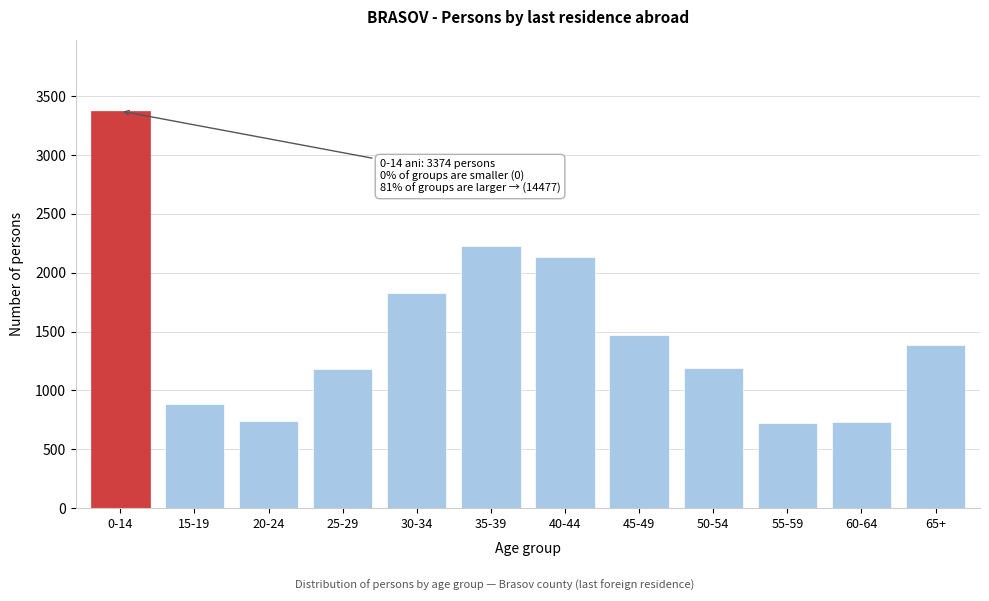

What is the greatest value displayed?

3374